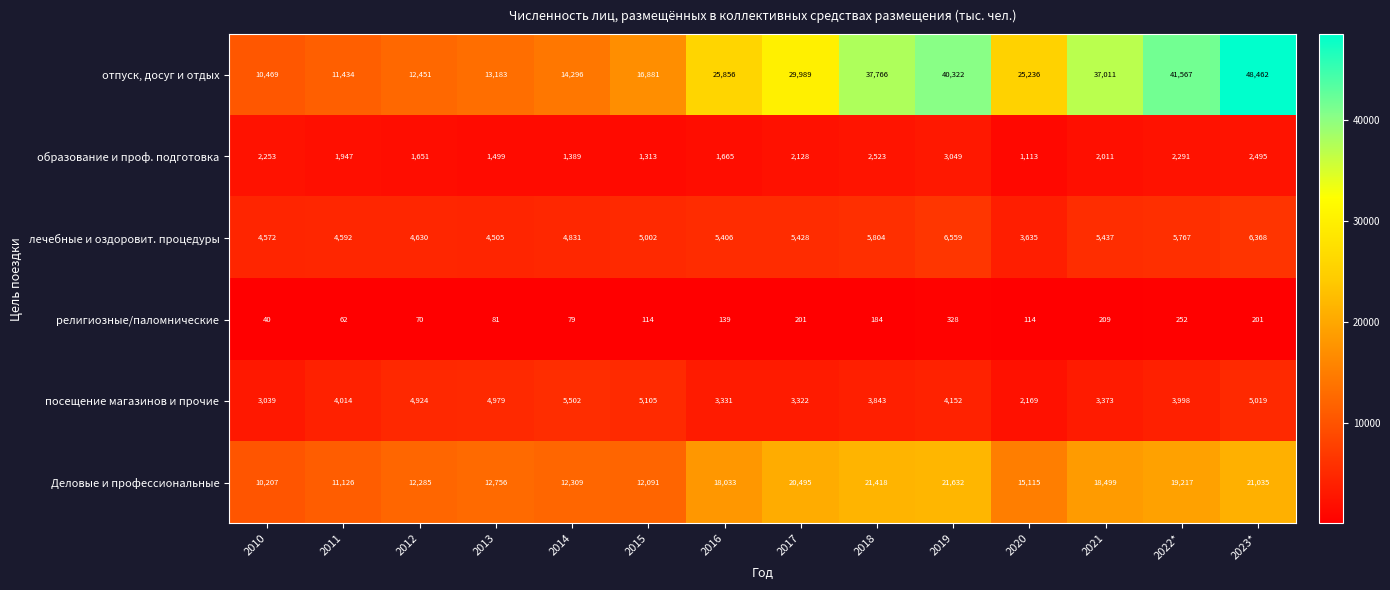

At 2020, list the series in order from largest to smallest.

отпуск, досуг и отдых, Деловые и профессиональные, лечебные и оздоровит. процедуры, посещение магазинов и прочие, образование и проф. подготовка, религиозные/паломнические